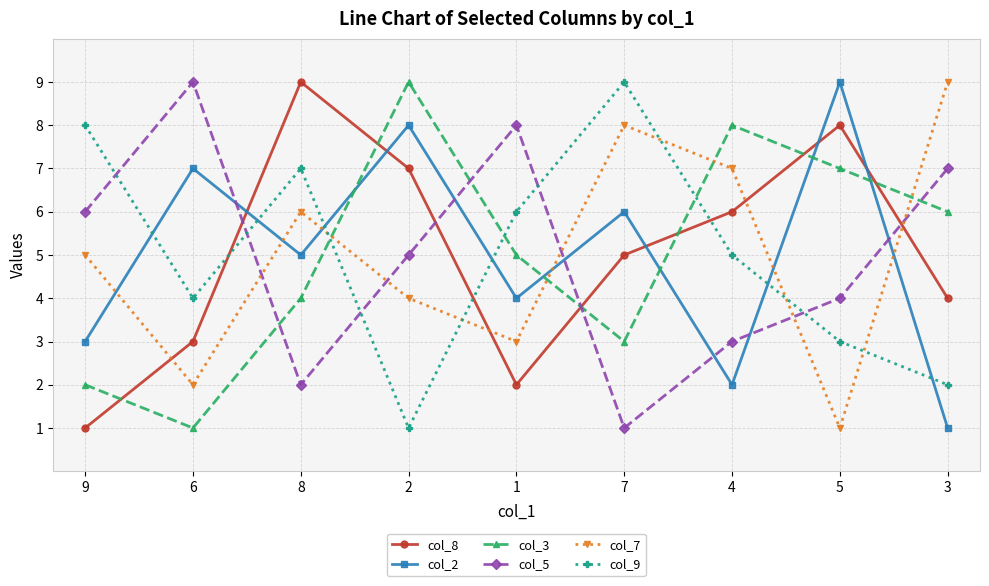

What is the value of the col_8 point at the 6th from the left?

5